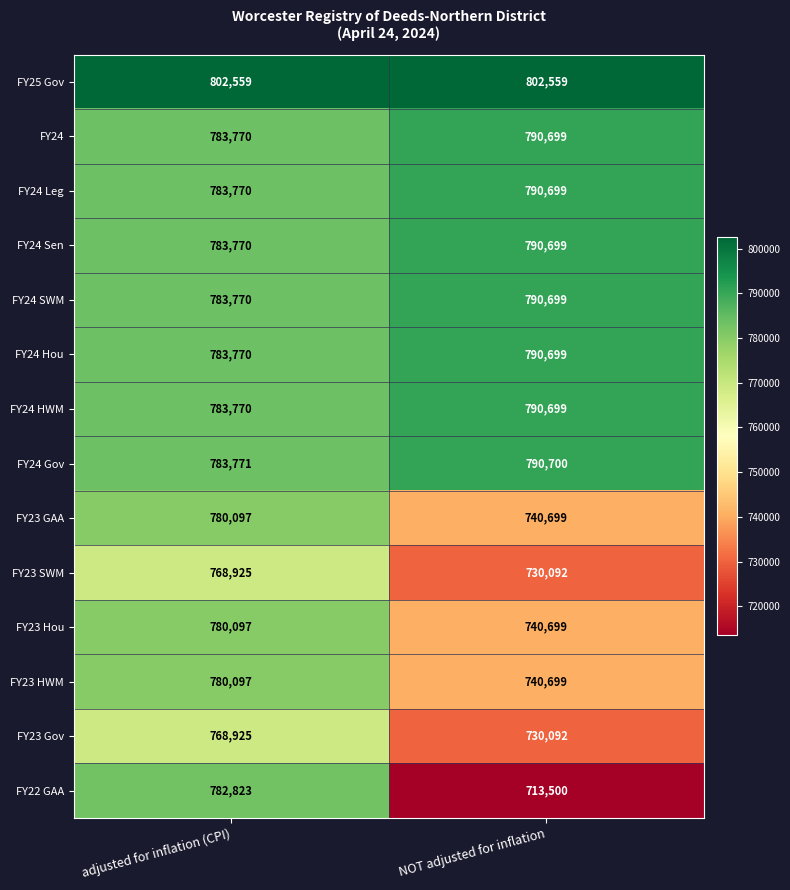

What value does the FY22 GAA series have at NOT adjusted for inflation?

713500